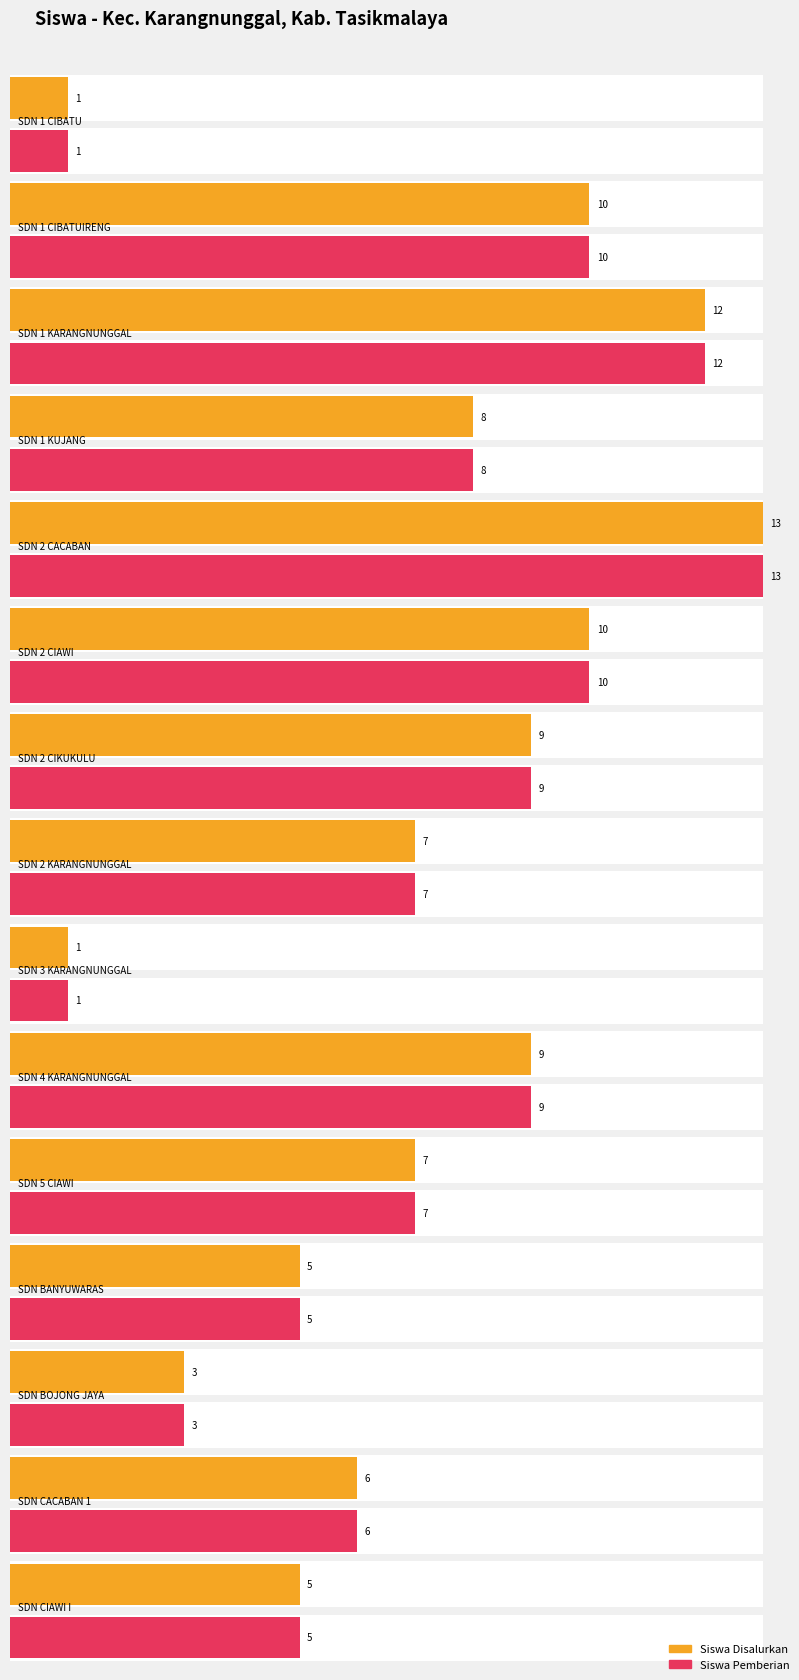

Reading left to right, extract all data points from this chart.

Siswa Disalurkan: SDN 1 CIBATU=1	SDN 1 CIBATUIRENG=10	SDN 1 KARANGNUNGGAL=12	SDN 1 KUJANG=8	SDN 2 CACABAN=13	SDN 2 CIAWI=10	SDN 2 CIKUKULU=9	SDN 2 KARANGNUNGGAL=7	SDN 3 KARANGNUNGGAL=1	SDN 4 KARANGNUNGGAL=9	SDN 5 CIAWI=7	SDN BANYUWARAS=5	SDN BOJONG JAYA=3	SDN CACABAN 1=6	SDN CIAWI I=5
Siswa Pemberian: SDN 1 CIBATU=1	SDN 1 CIBATUIRENG=10	SDN 1 KARANGNUNGGAL=12	SDN 1 KUJANG=8	SDN 2 CACABAN=13	SDN 2 CIAWI=10	SDN 2 CIKUKULU=9	SDN 2 KARANGNUNGGAL=7	SDN 3 KARANGNUNGGAL=1	SDN 4 KARANGNUNGGAL=9	SDN 5 CIAWI=7	SDN BANYUWARAS=5	SDN BOJONG JAYA=3	SDN CACABAN 1=6	SDN CIAWI I=5